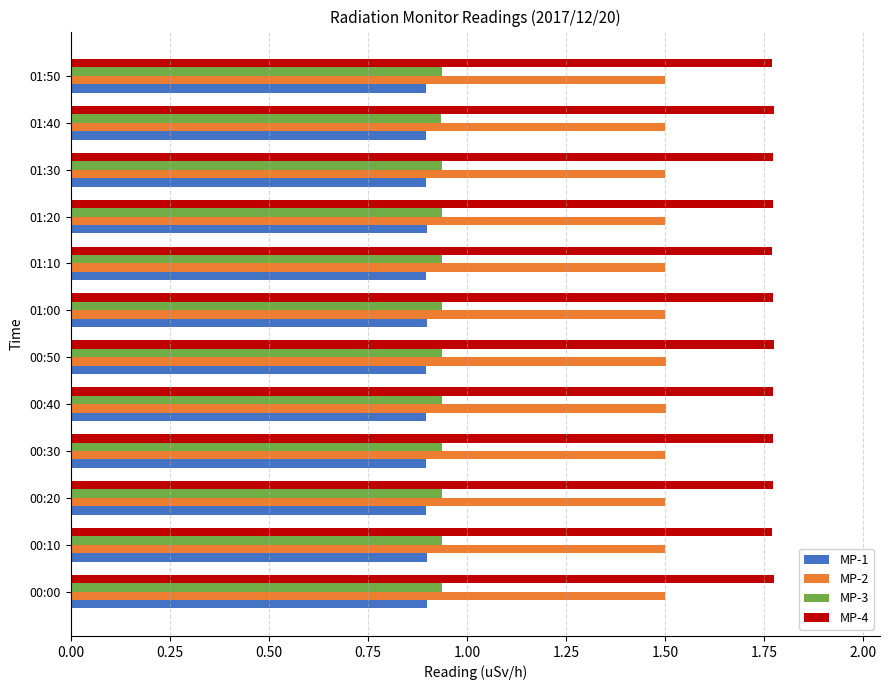

The value of MP-4 at 00:50 is 2.4. True or false?

False